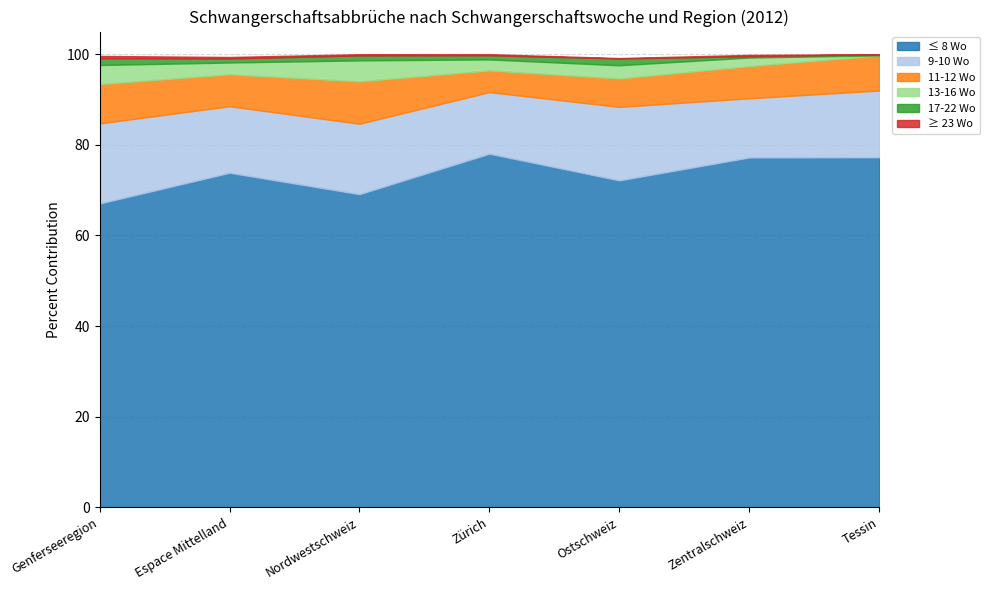

What is the difference between the ≤ 8 Wo values at Tessin and Ostschweiz?

5.1